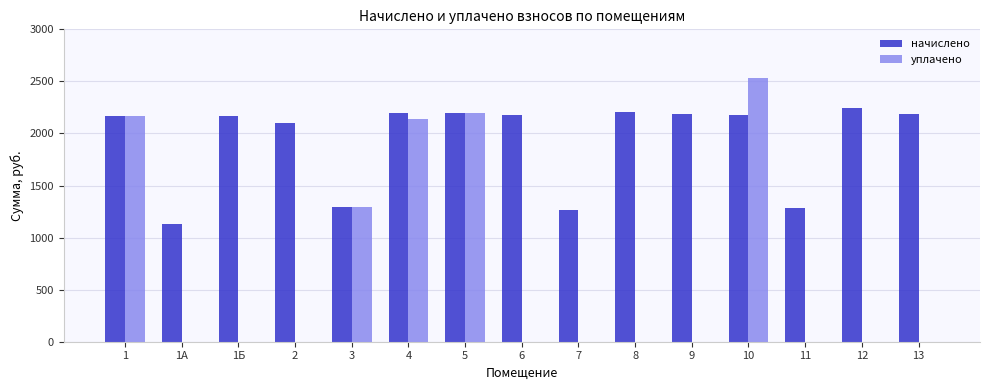

Are the bars horizontal?

No